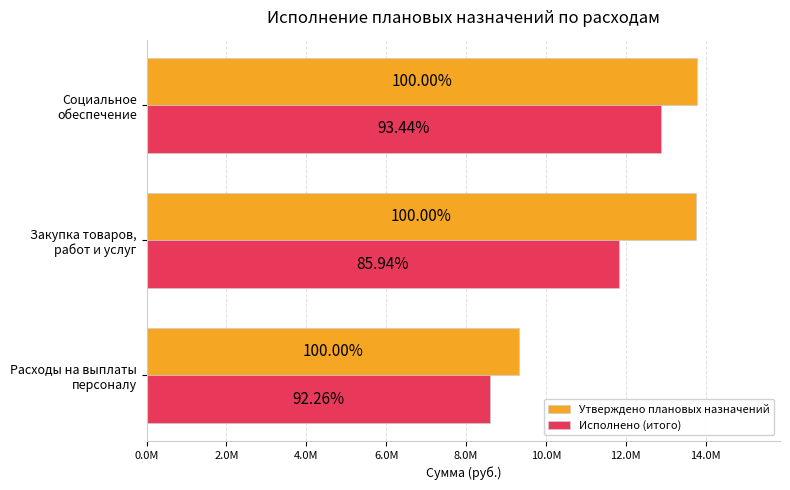

What is the difference between the maximum and minimum values in the Утверждено плановых назначений series?

4466400.0